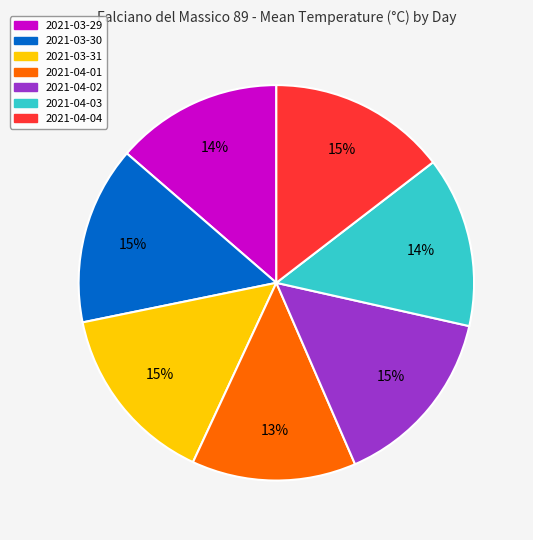

True or false: 2021-04-03 accounts for 28% of the total.

False